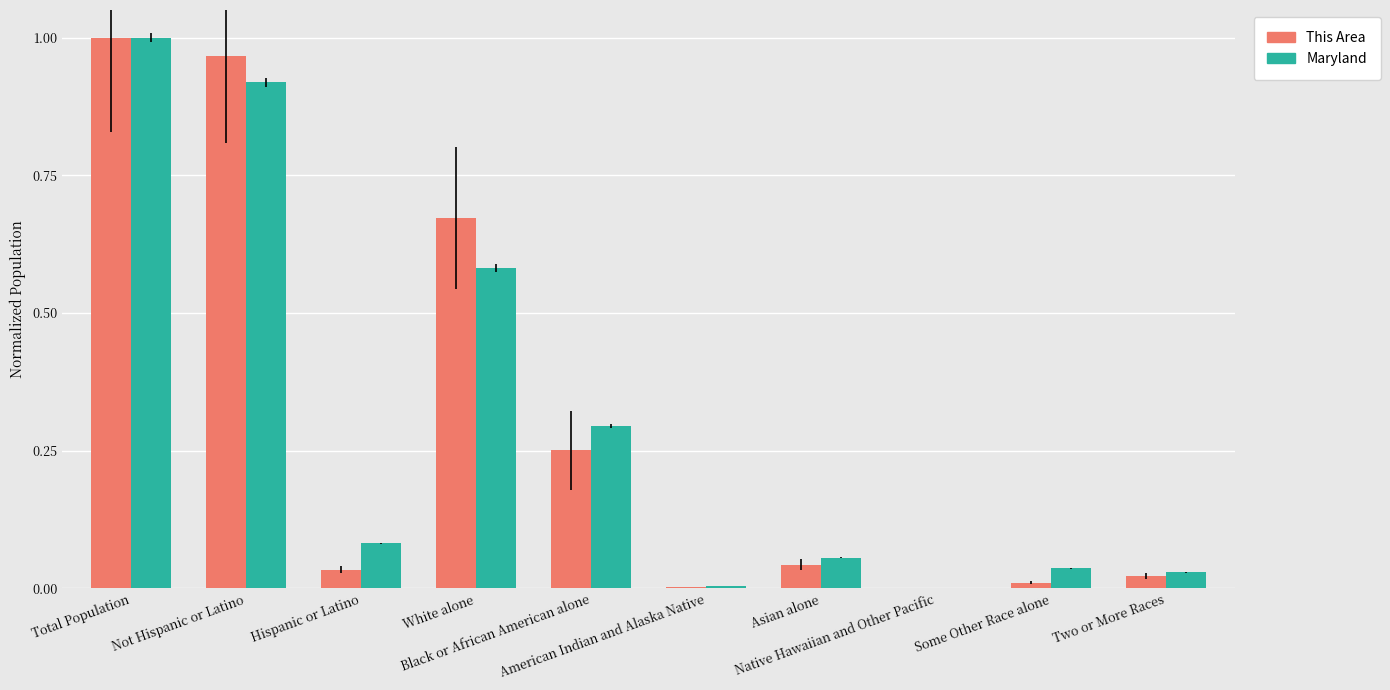

Reading left to right, transcribe all the data shown in this chart.

This Area: 1.0	1.0	0.0	0.7	0.3	0.0	0.0	0.0	0.0	0.0
Maryland: 1.0	0.9	0.1	0.6	0.3	0.0	0.1	0.0	0.0	0.0